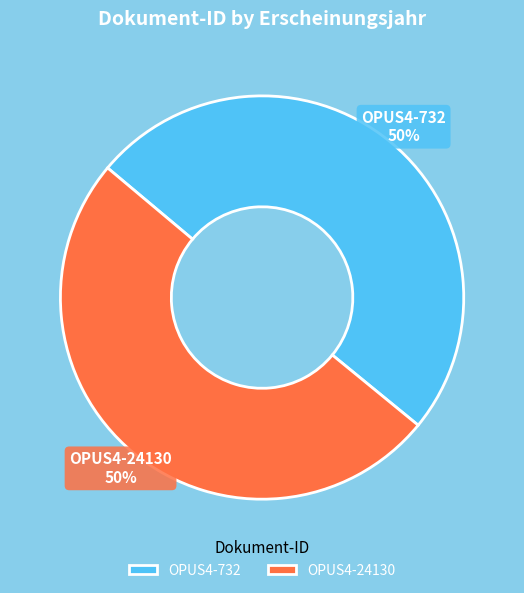

Count the number of slices in the pie.

2